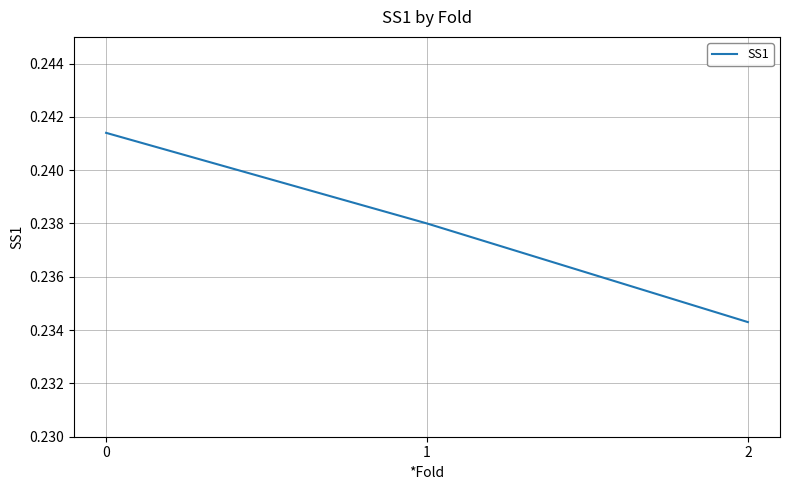

List the labels in order of value, smallest first.

2, 1, 0